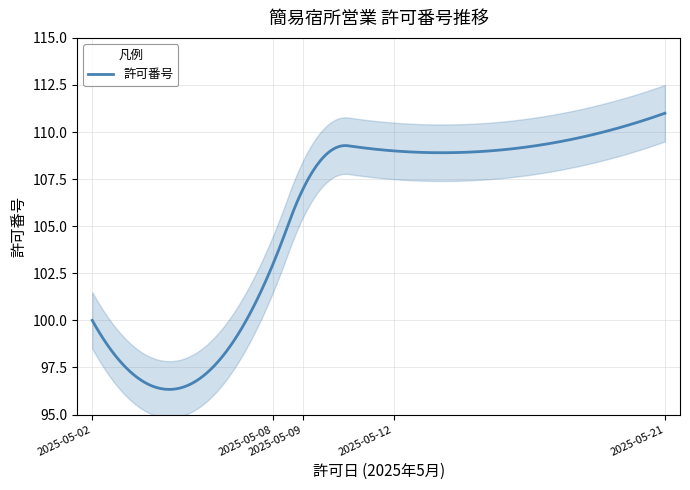

How many values are below 107?

2